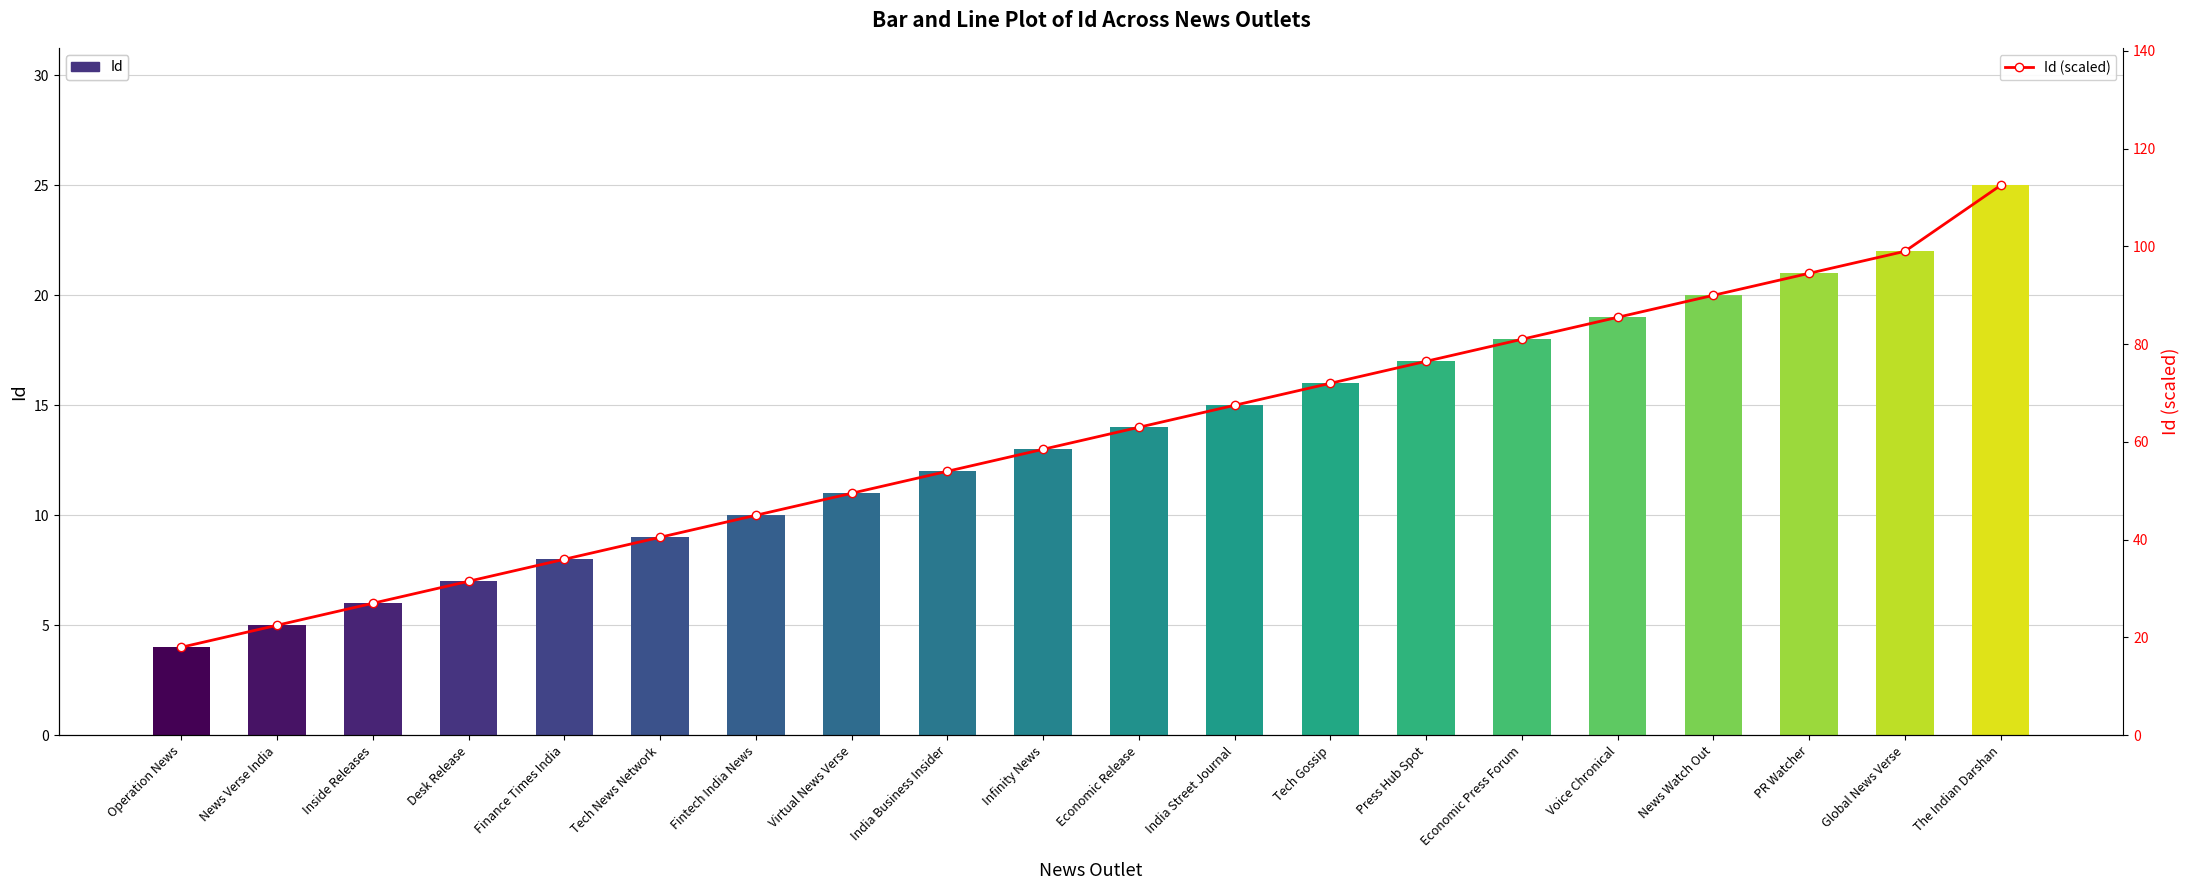

Rank the series by their maximum value, from highest to lowest.

Id (scaled), Id